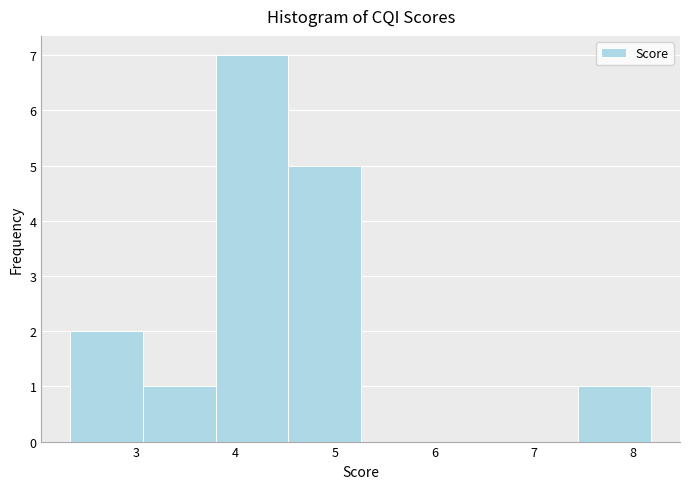

How tall is the bar that spans 4.53 to 5.26 on the x-axis? Neither the bar edges nor the heights are printed on the chart, so give them approximately, as read against the axes.

5